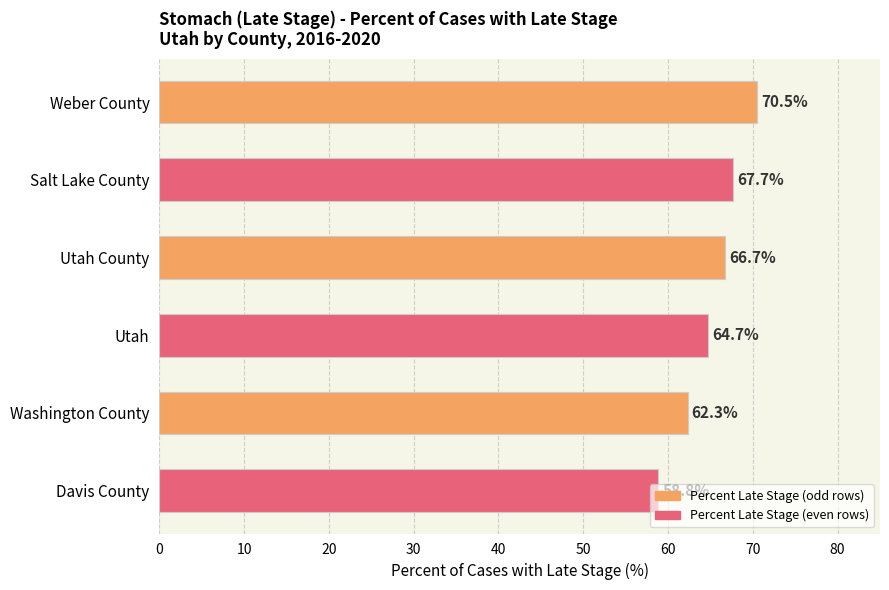

How many values are below 66?

3